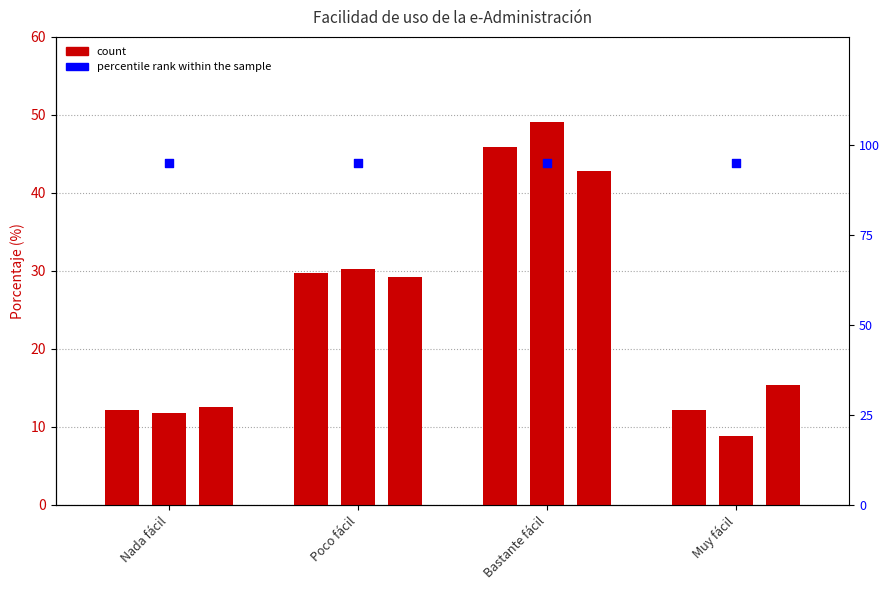

What is the total value across all series at Poco fácil?

184.3